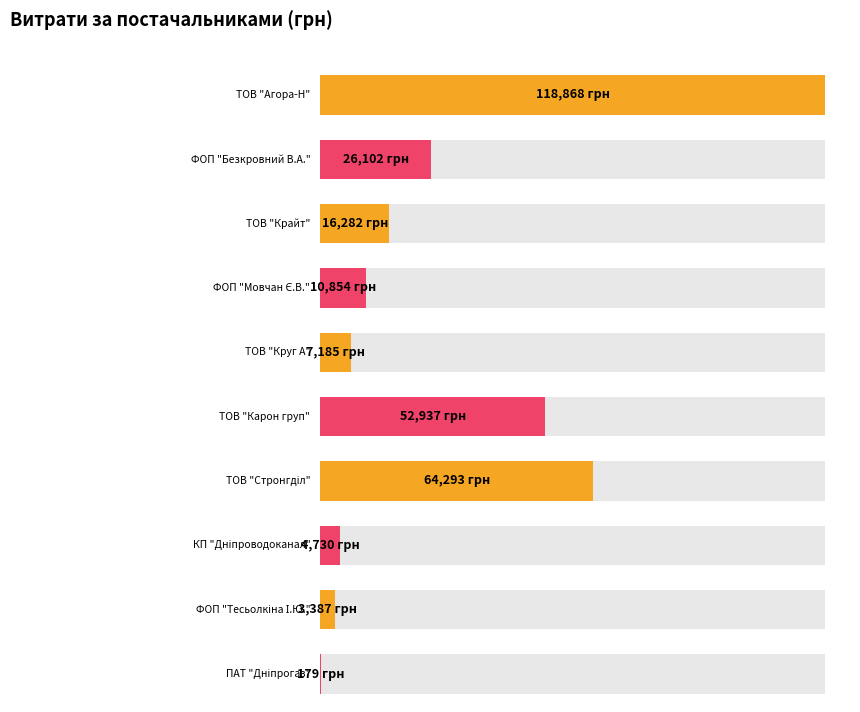

What position from the left is ТОВ "Карон груп"?

6